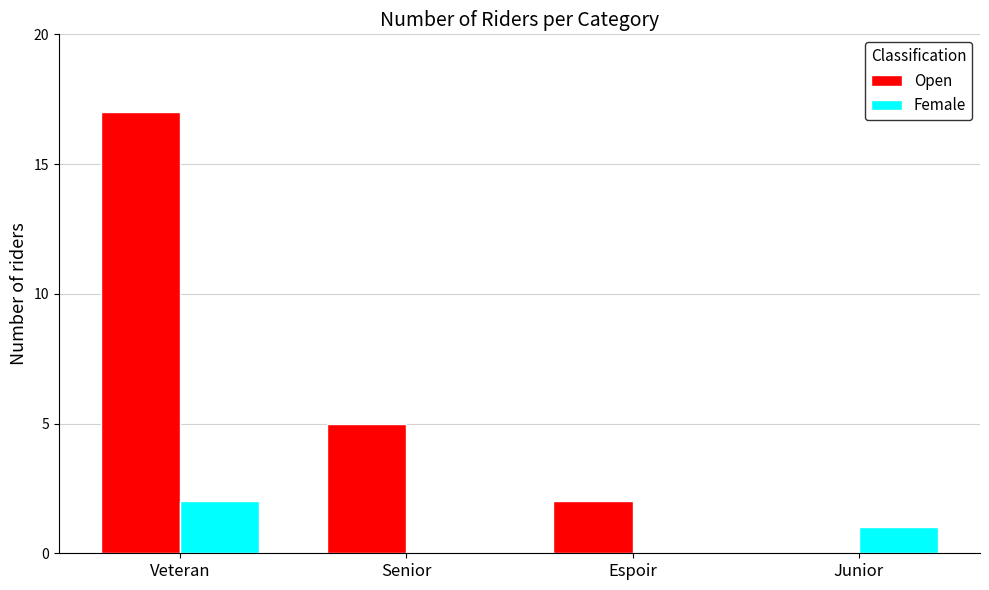

True or false: Open has a value of 5 at Senior.

True